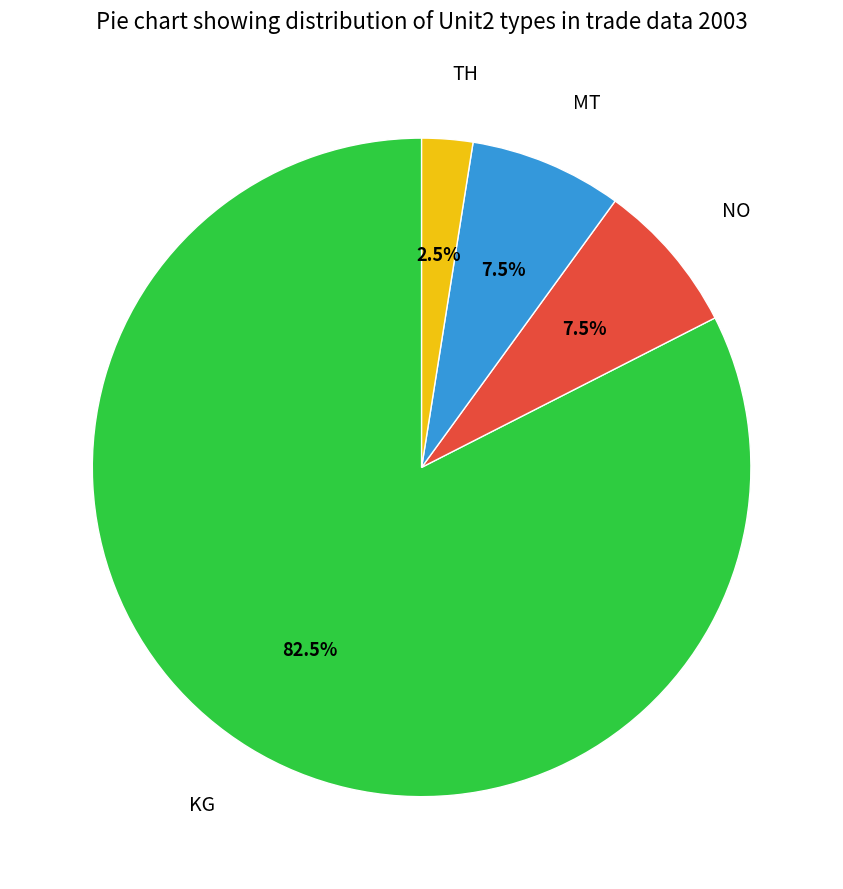

What is the total percentage of MT and KG?

90.0%